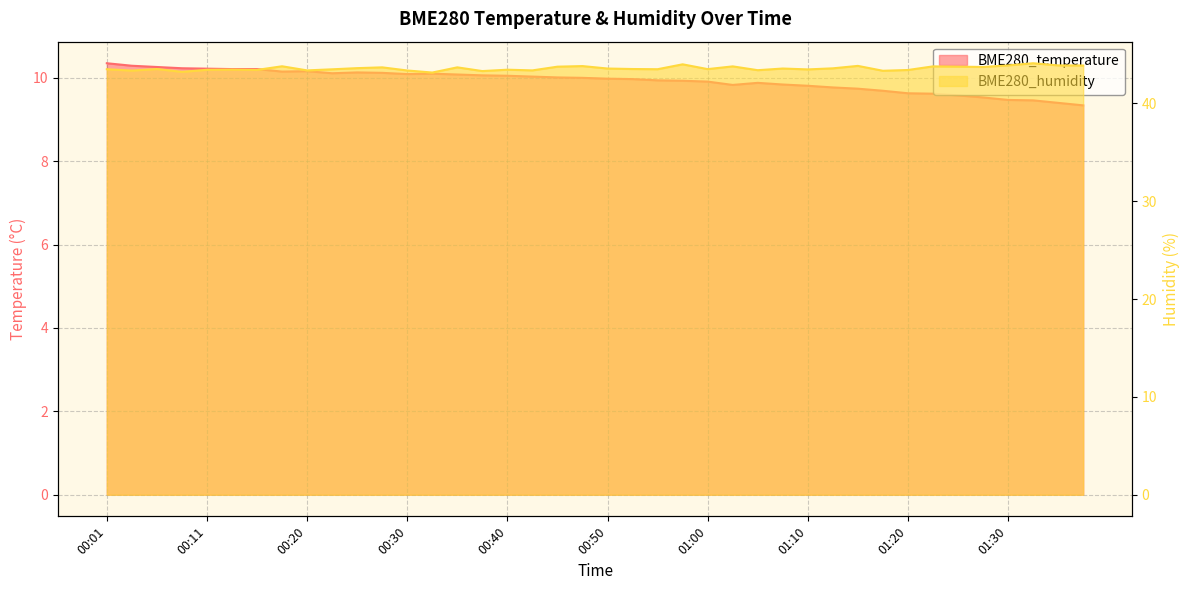

How many data points does each series have?

40